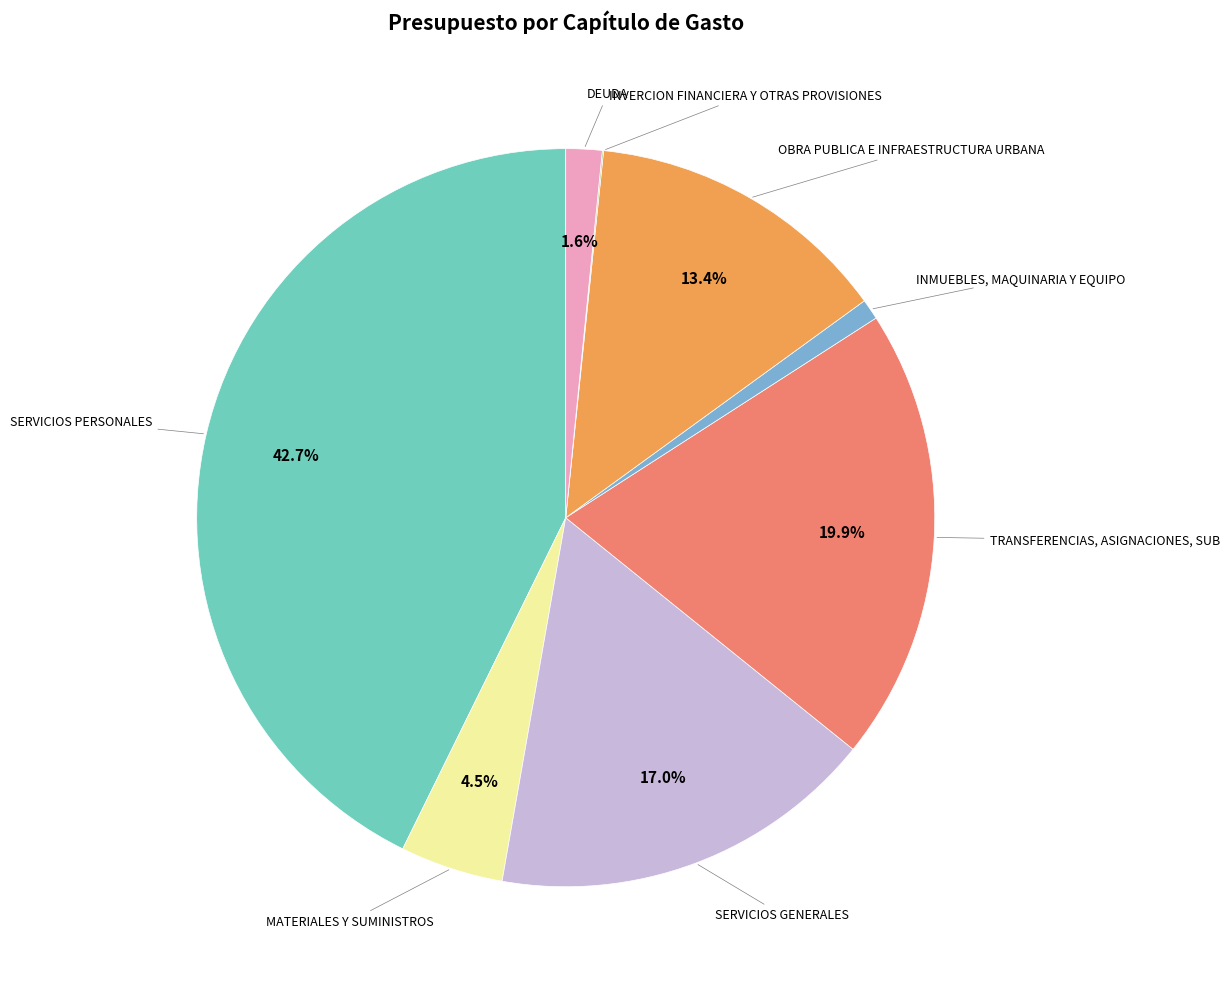

Is there a majority slice in this chart?

No